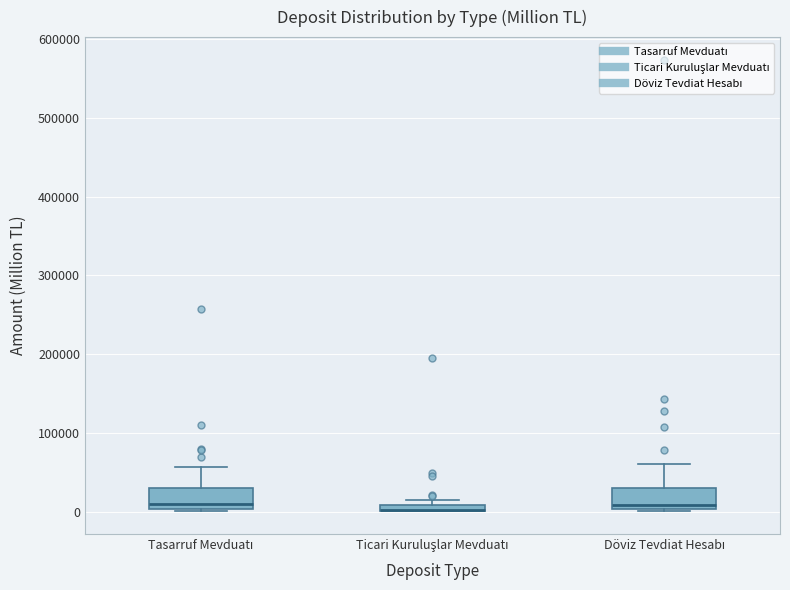

Where is the upper edge of the box for Tasarruf Mevduatı on the y-axis? The values are not printed on the chart, so give them approximately, as read against the axis.

30000